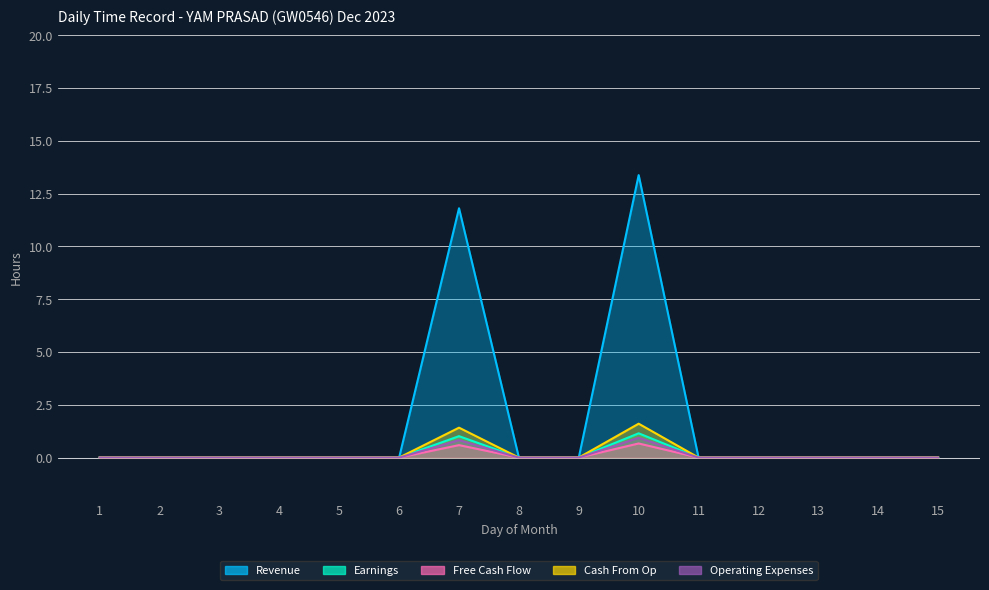

Which category has the lowest value across all series?

1